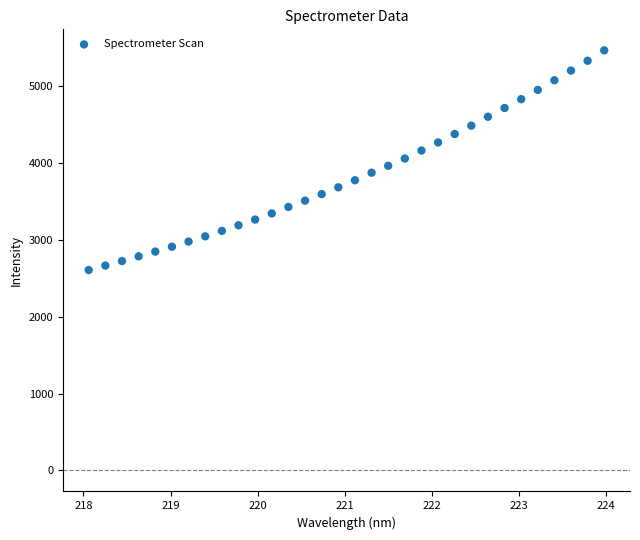

What is the range of X values (max minus min)?

5.9